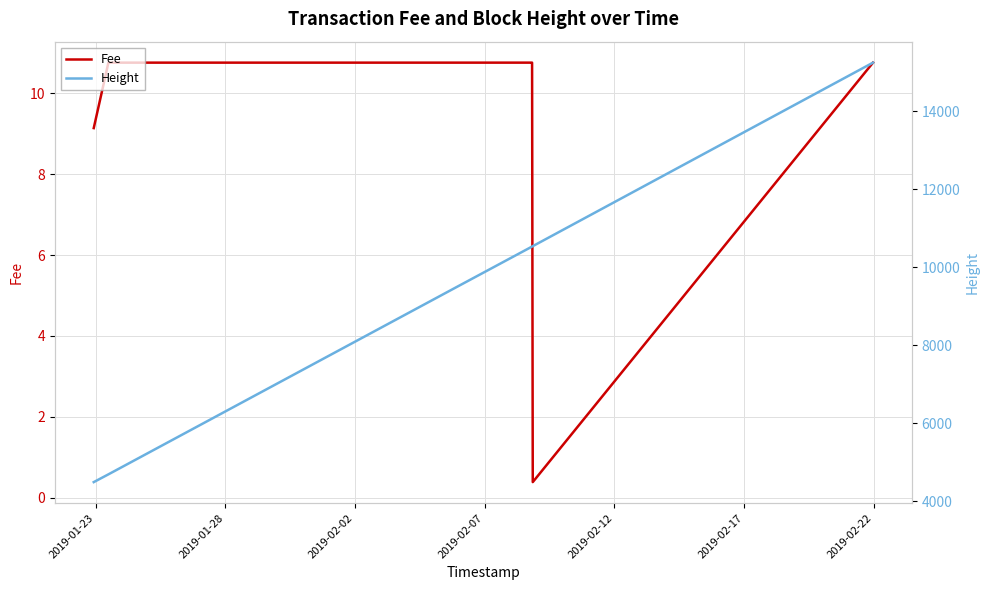

How many lines are shown in the chart?

2